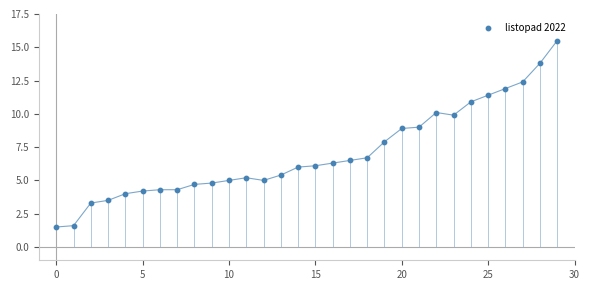

What is the range of Y values (max minus min)?

14.0